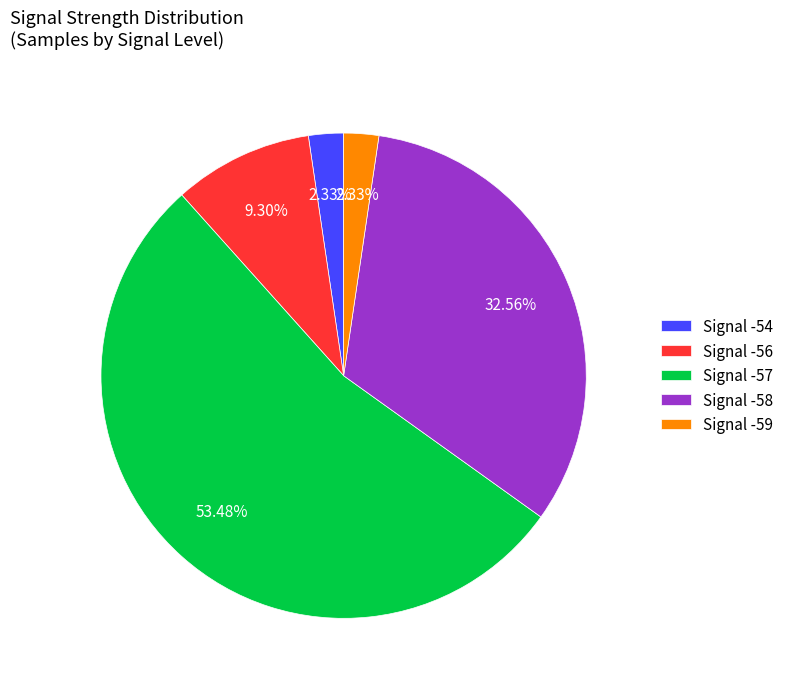

Does Signal -57 account for over 50% of the chart?

Yes